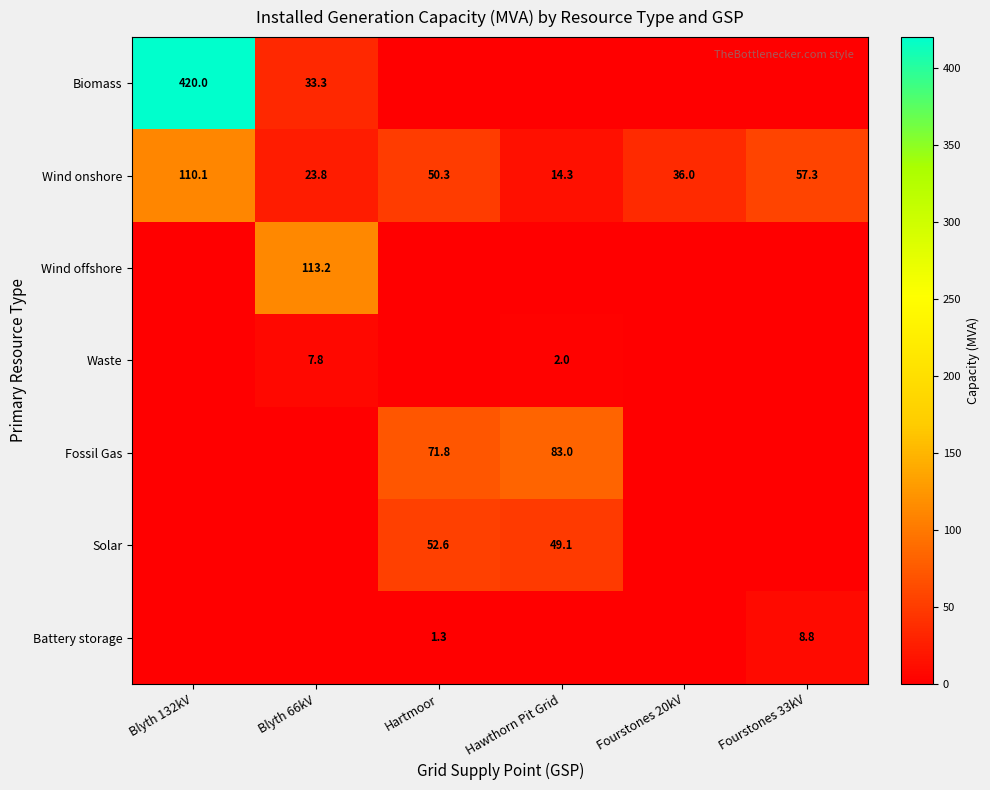

The value of Biomass at Blyth 66kV is 13.3. True or false?

False